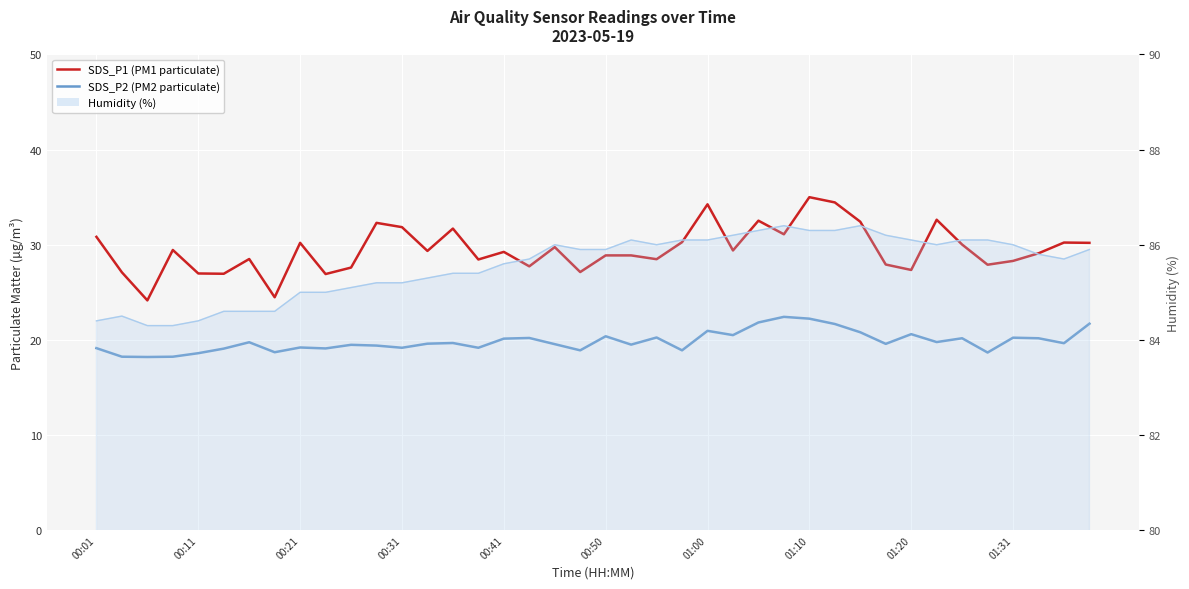

What value does the SDS_P2 (PM2) series have at 01:31?

20.2